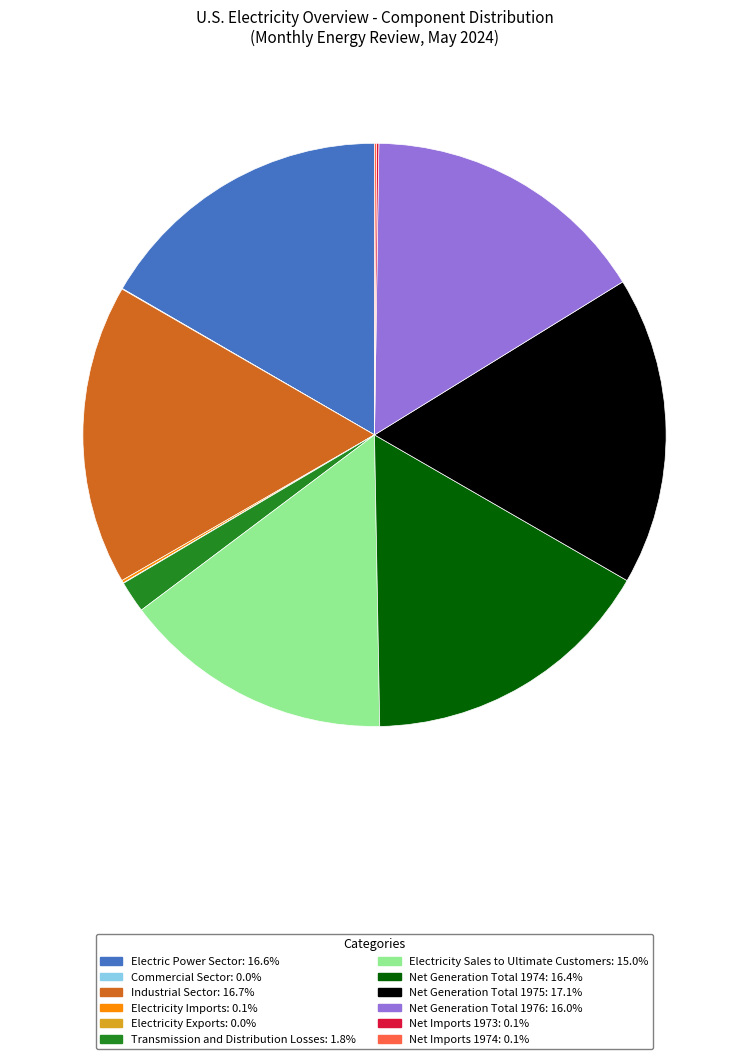

Which has a higher value, Industrial Sector or Net Generation Total 1976?

Industrial Sector